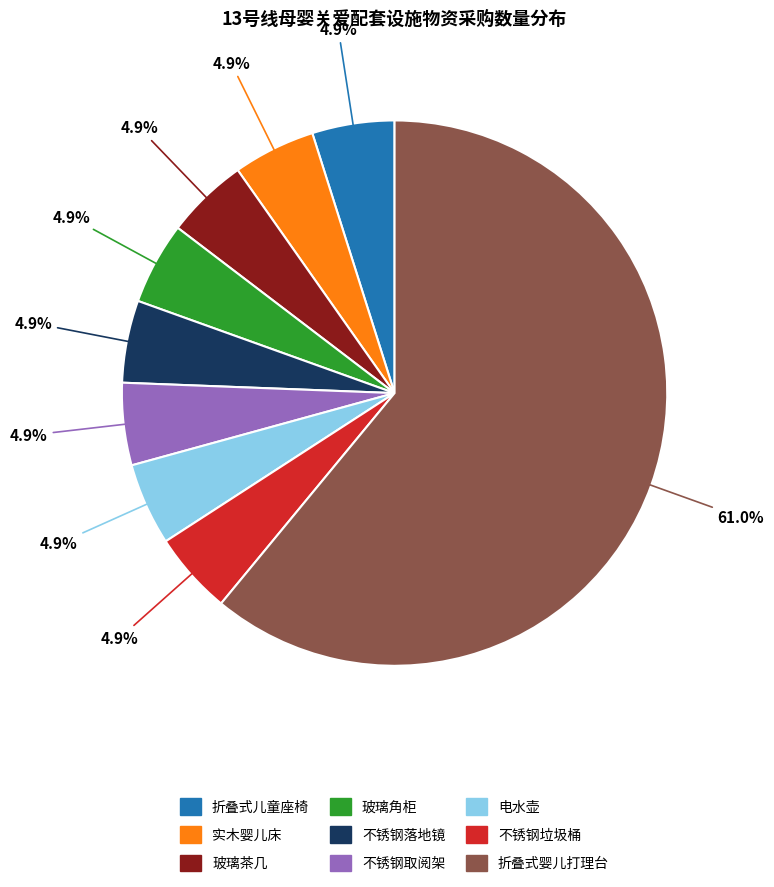

To the nearest percent, what portion does 不锈钢落地镜 represent?

5%